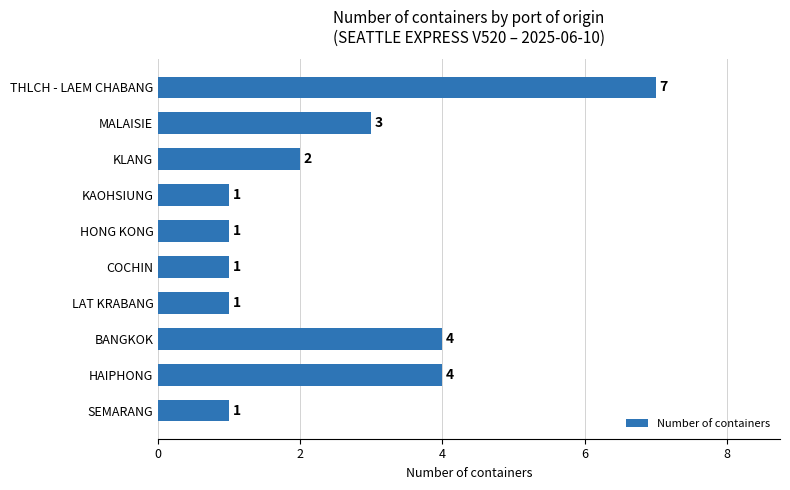

What is the difference between the maximum and minimum values?

6